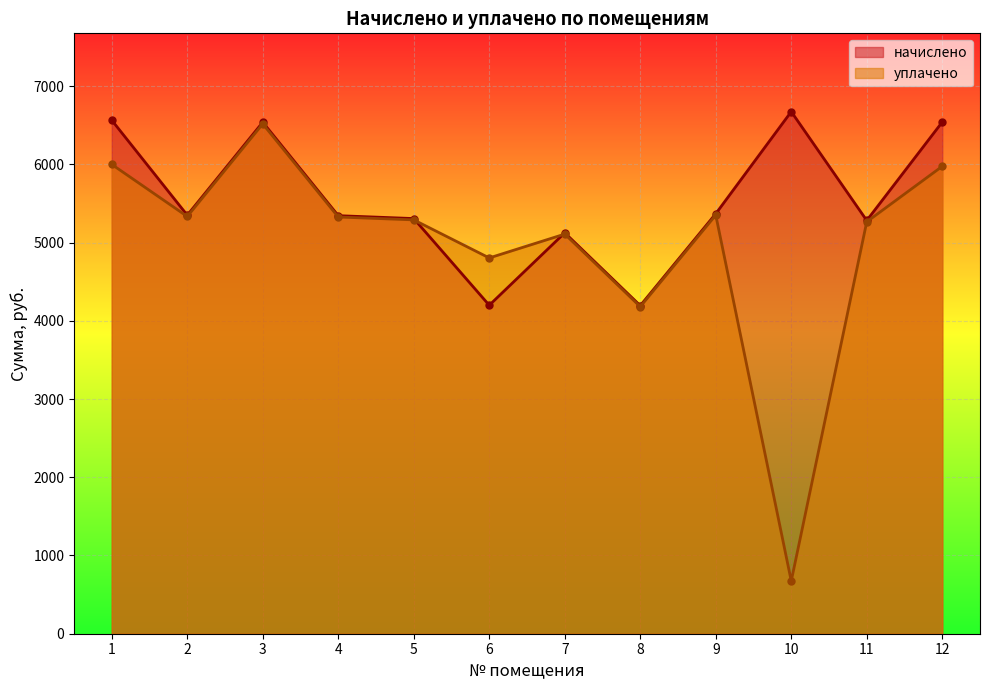

What is the sum of all начислено values?

66480.0